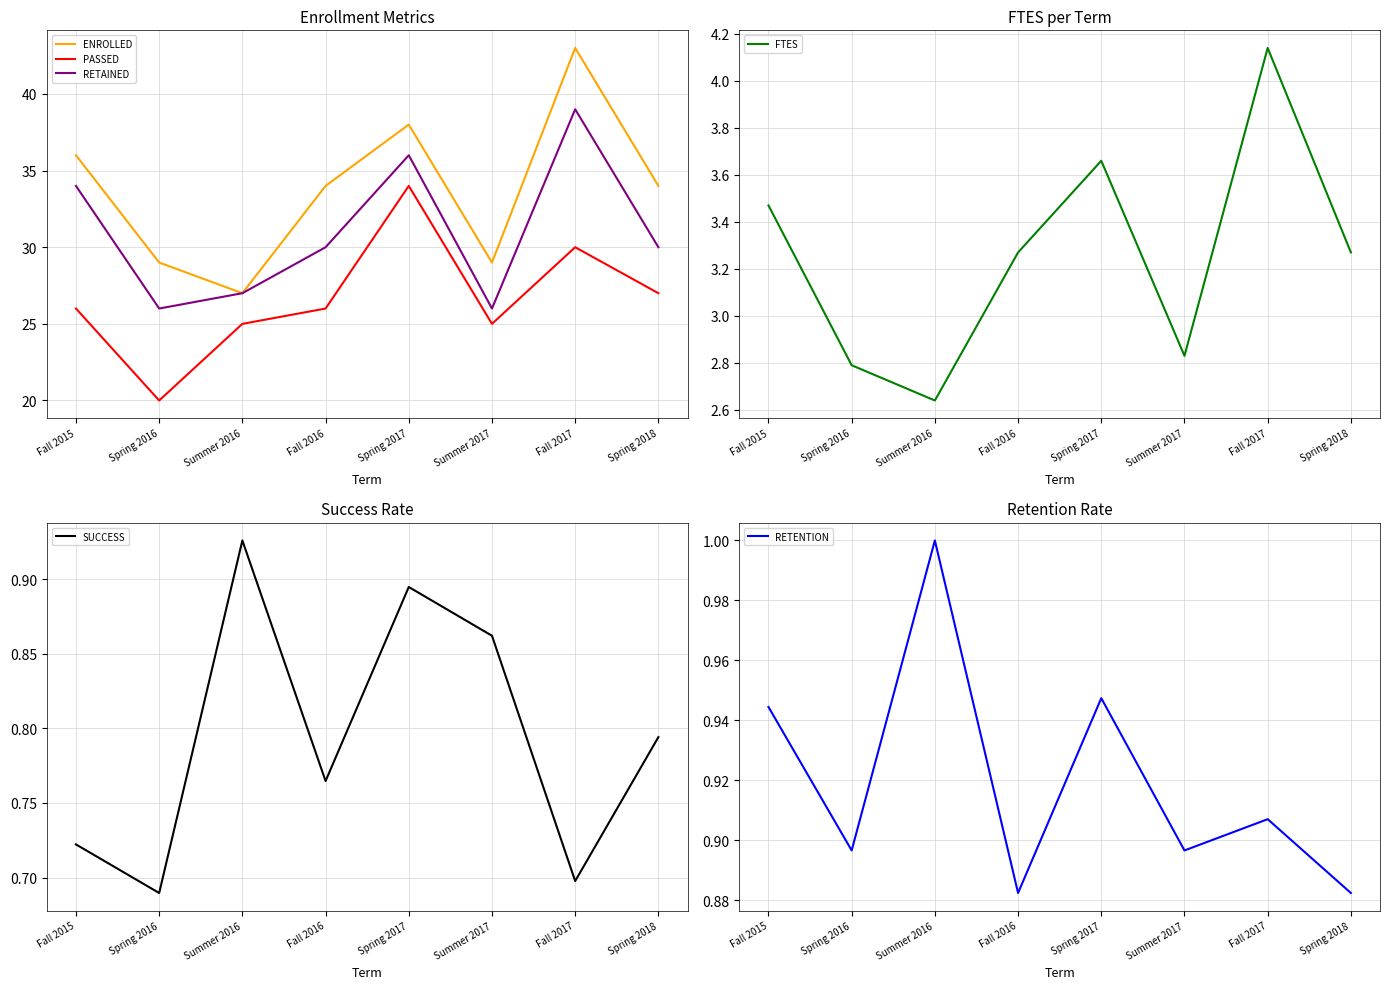

At which category does ENROLLED reach its first local peak?

Spring 2017